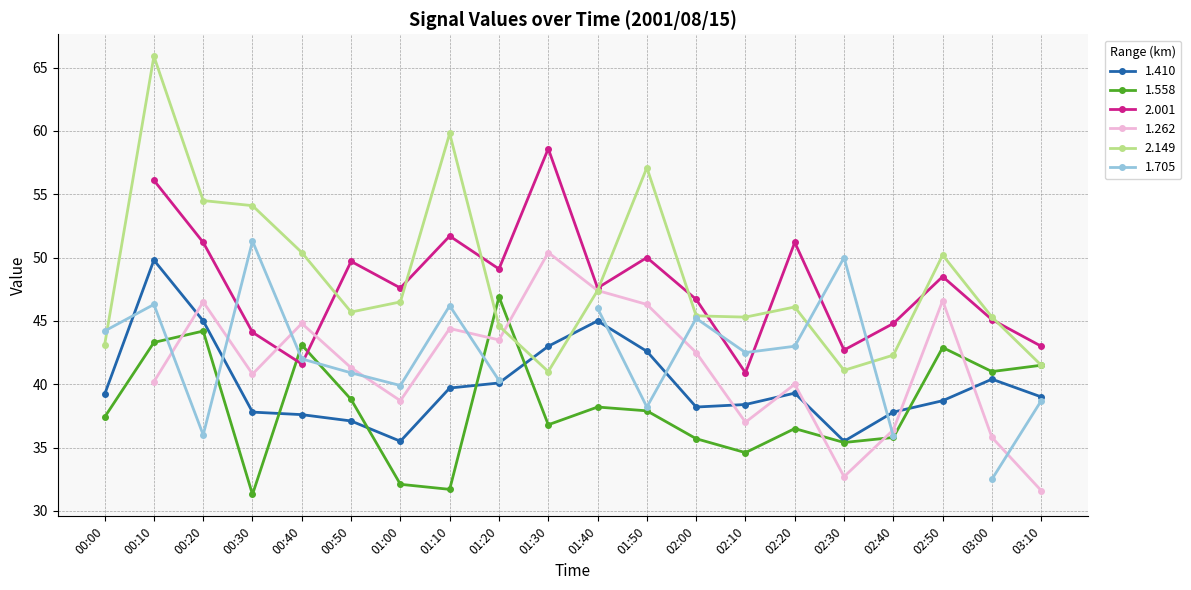

True or false: 2.149 has more than 2 points higher than both neighbors.

True